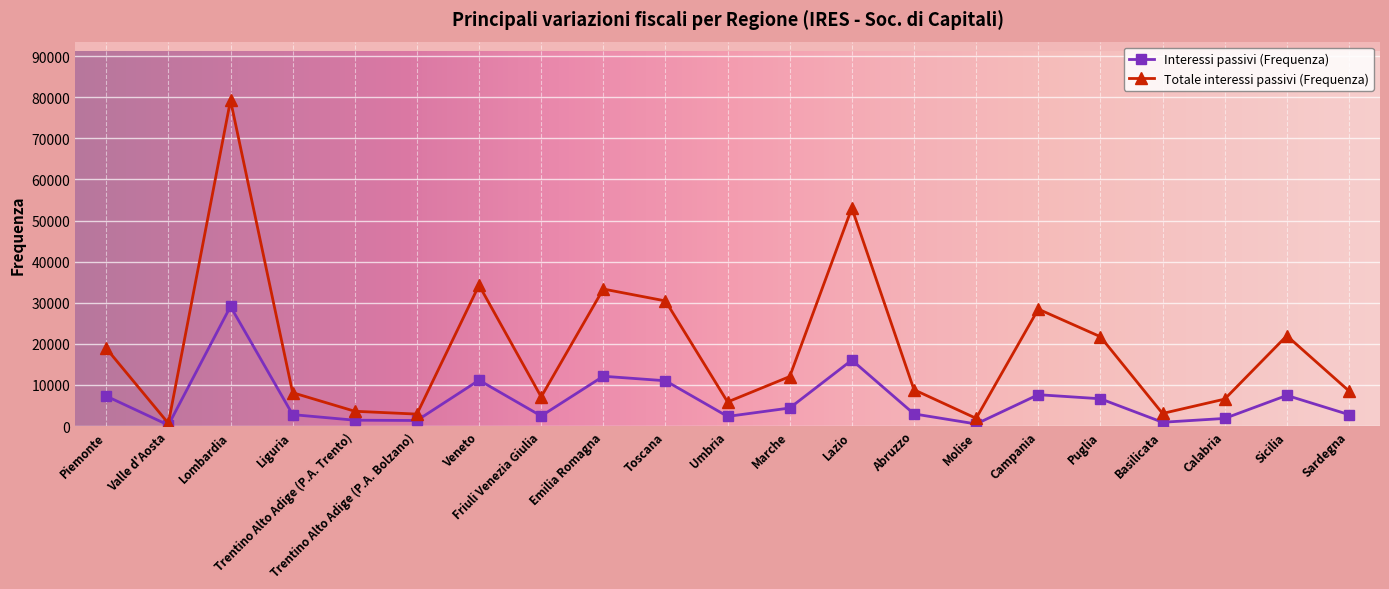

What is the difference between the second highest and second lowest values in the Totale interessi passivi (Frequenza) series?

51176